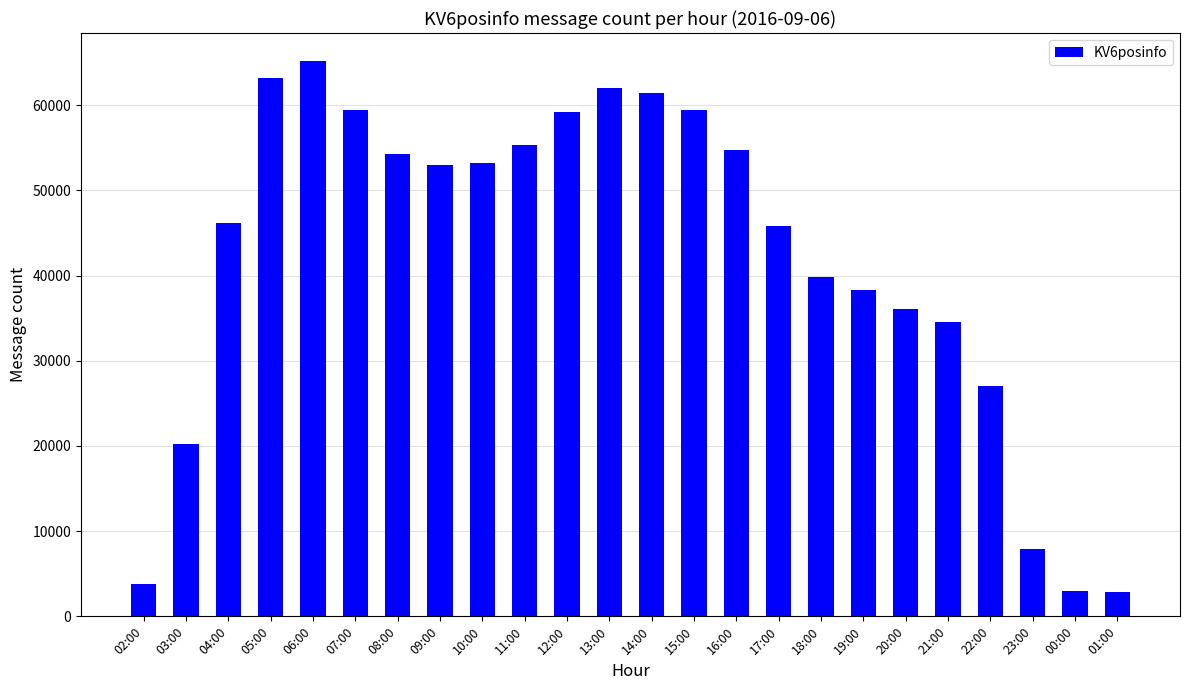

What is the greatest value displayed?

65204